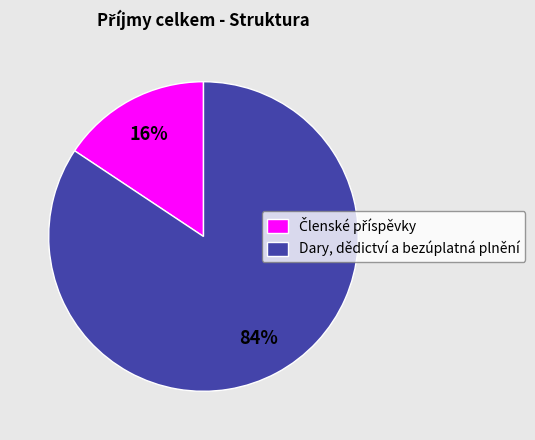

Which category has the biggest portion of the pie?

Dary, dědictví a bezúplatná plnění